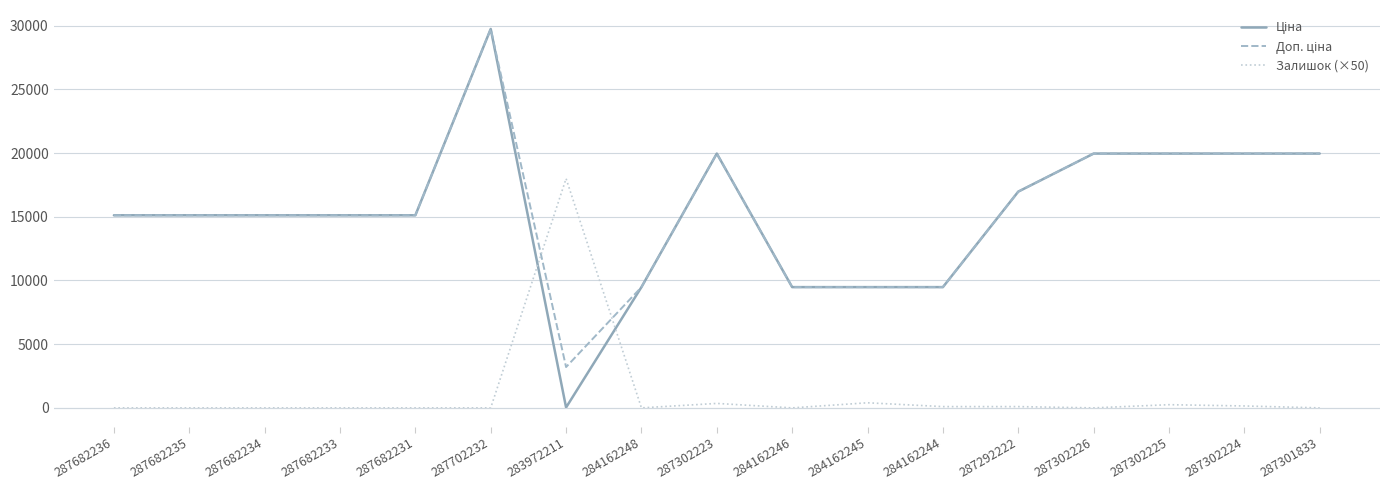

What is the difference between the highest and lowest values at 287301833?

19964.2